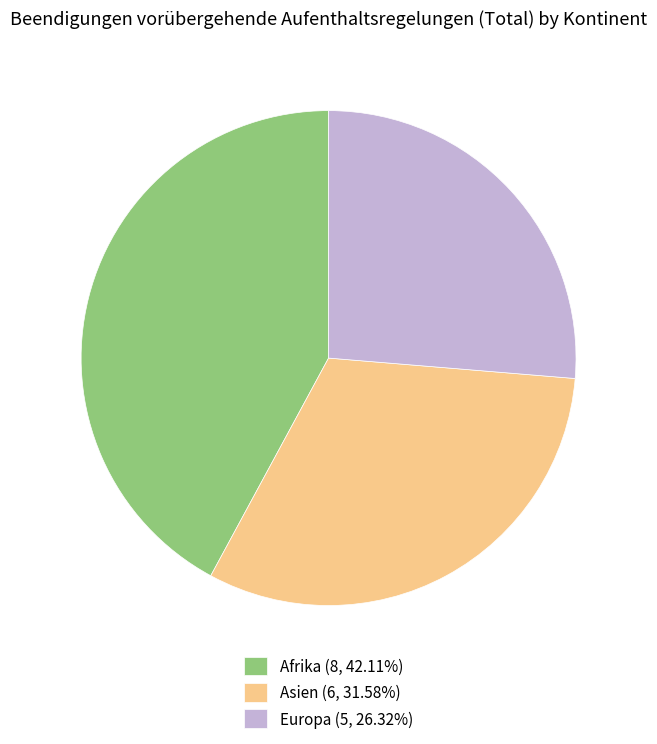

How many slices are in this pie chart?

3